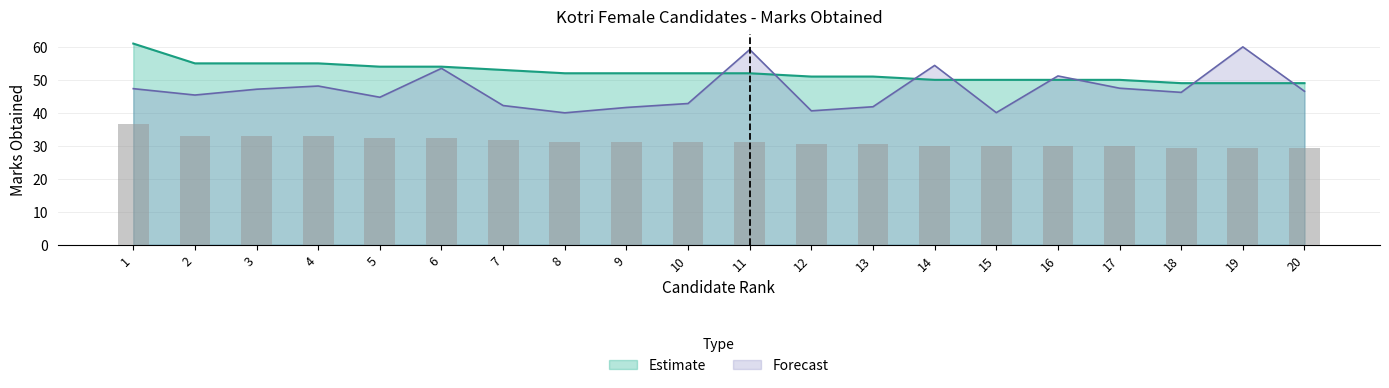

What is the minimum value for Estimate?

49.0